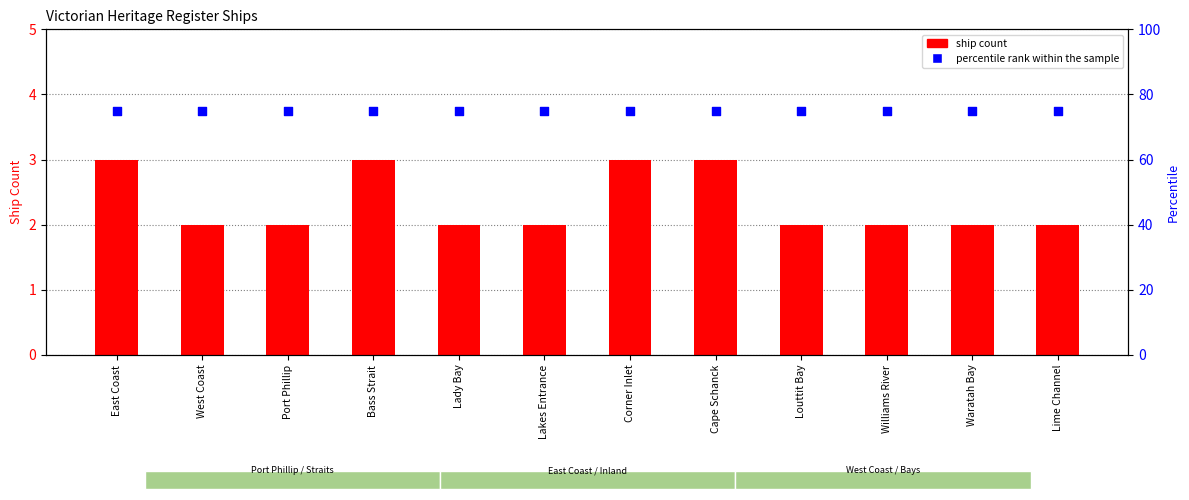

What are all the series names shown in the legend?

ship count, percentile rank within the sample